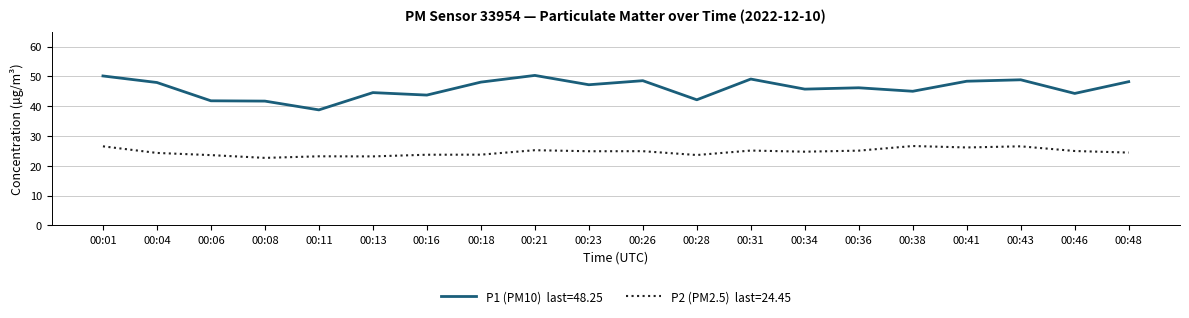

What is the smallest value displayed?

22.7